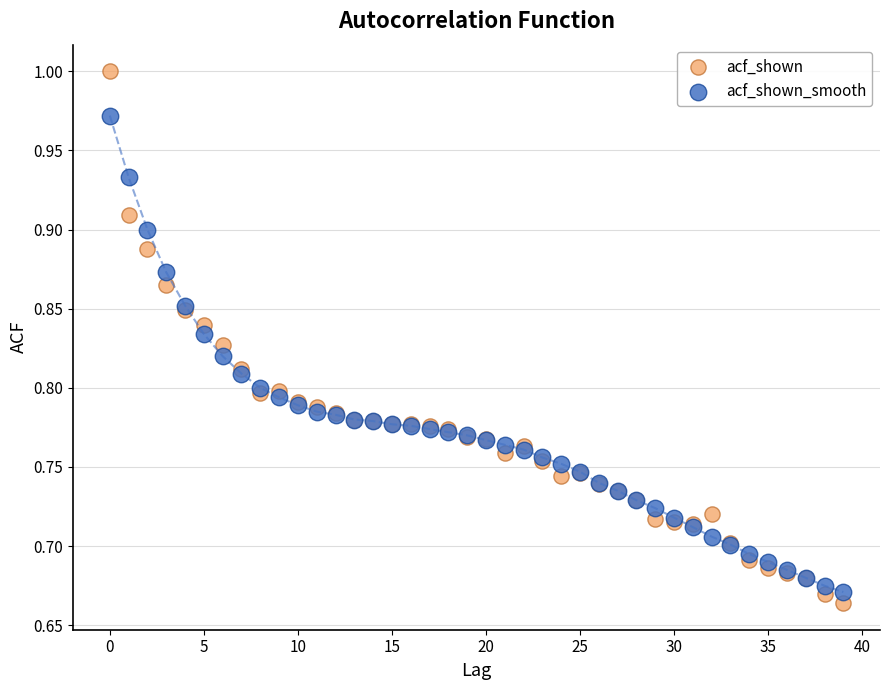

Which series reaches the minimum Y coordinate?

acf_shown